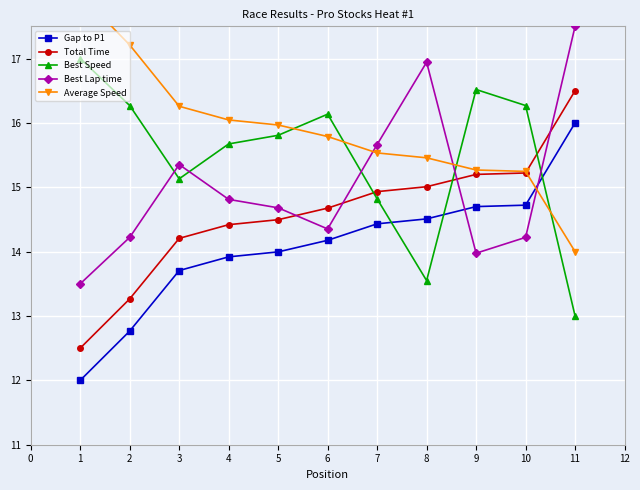

True or false: Best Speed has a value of 5.3 at 9.

False